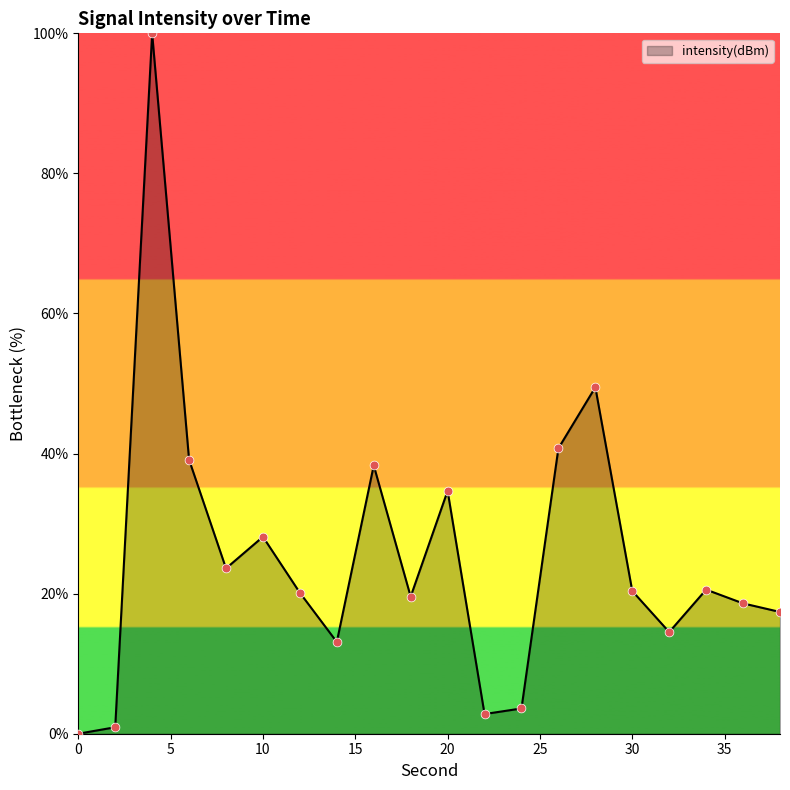

What is the difference between the maximum and minimum values?

100.0